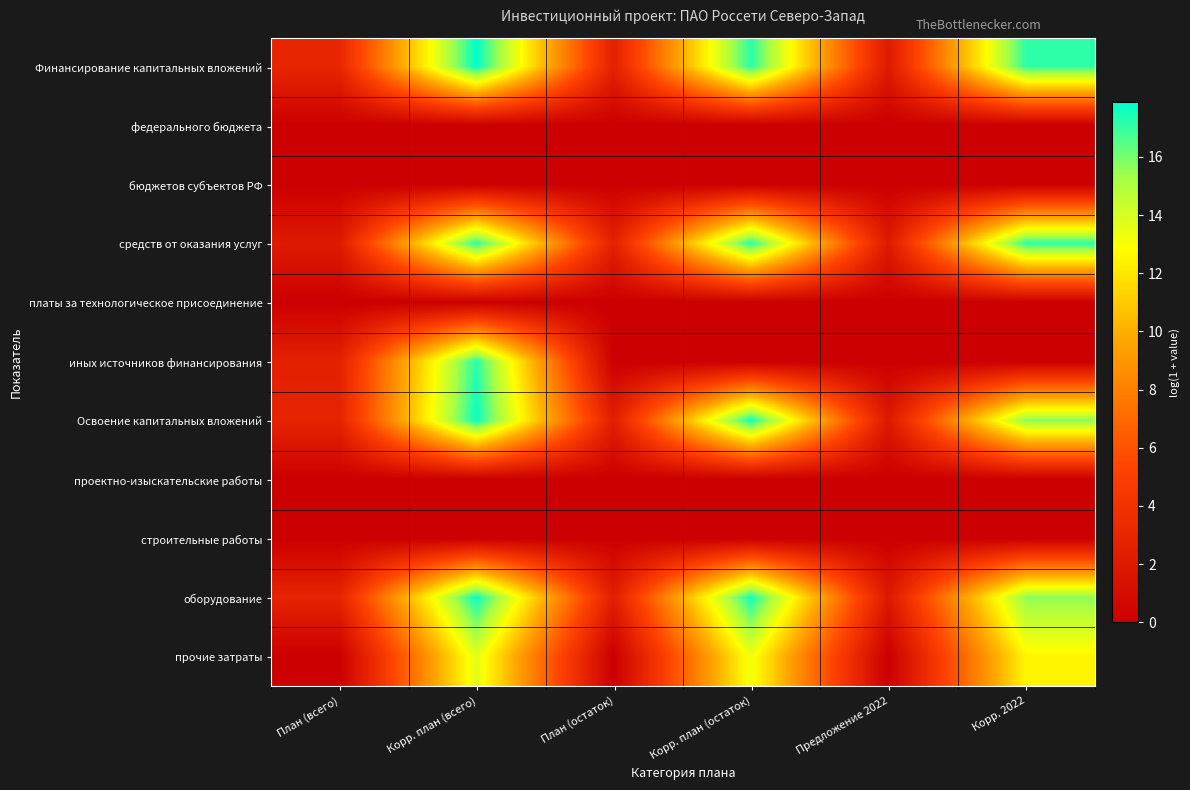

Between План (остаток) and План (всего), which is larger?

План (всего)